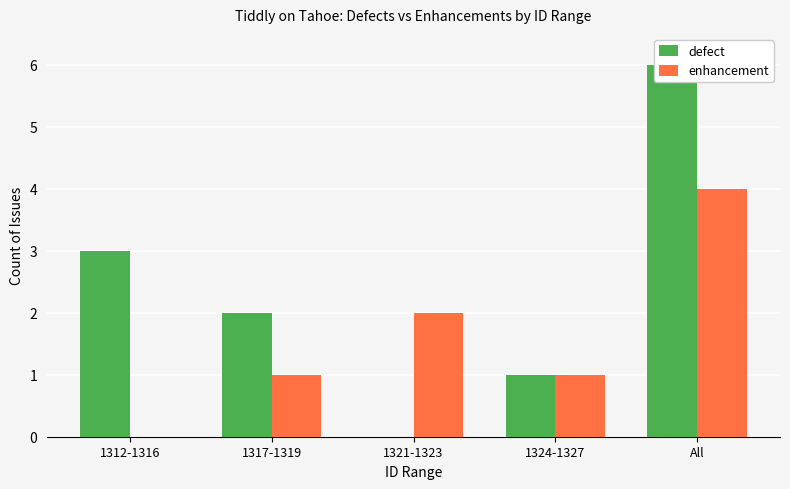

True or false: enhancement has a value of 4 at 1321-1323.

False